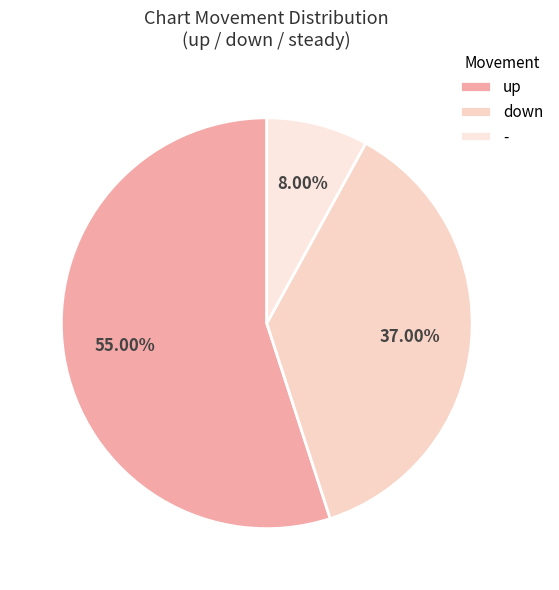

Is up the majority of the pie?

Yes